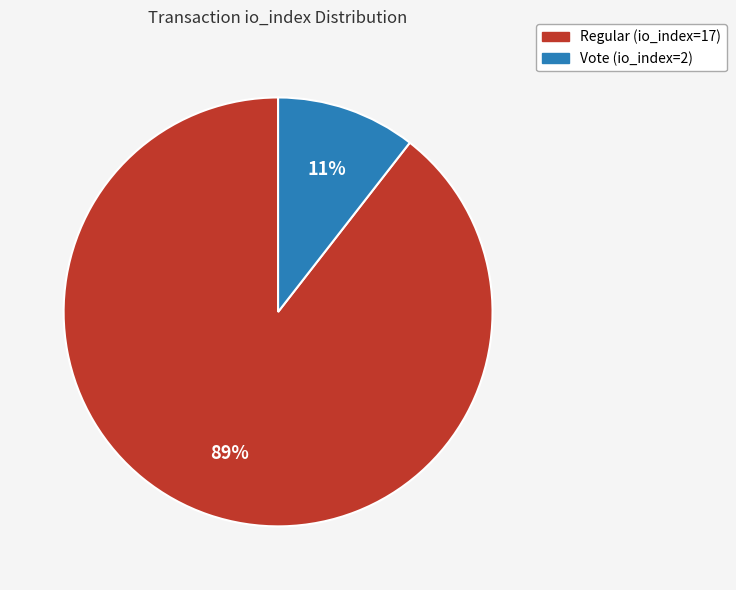

Is it true that Vote (io_index=2) is 4% of the pie?

False